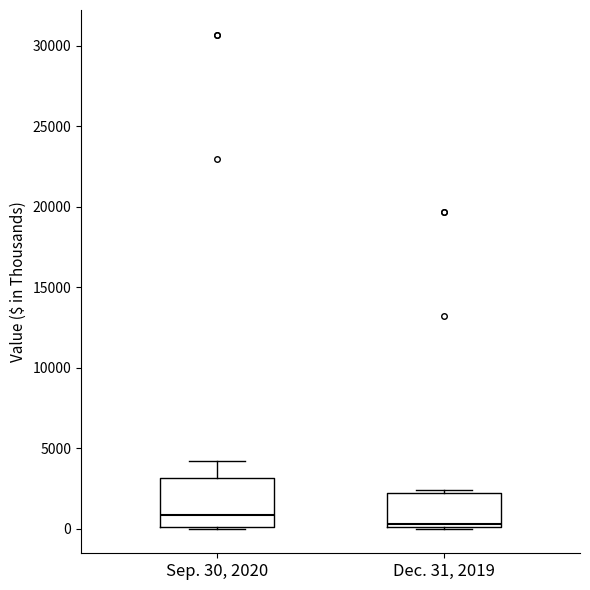

Comparing the boxes themselves (not the whiskers), which one is the tallest?

Sep. 30, 2020